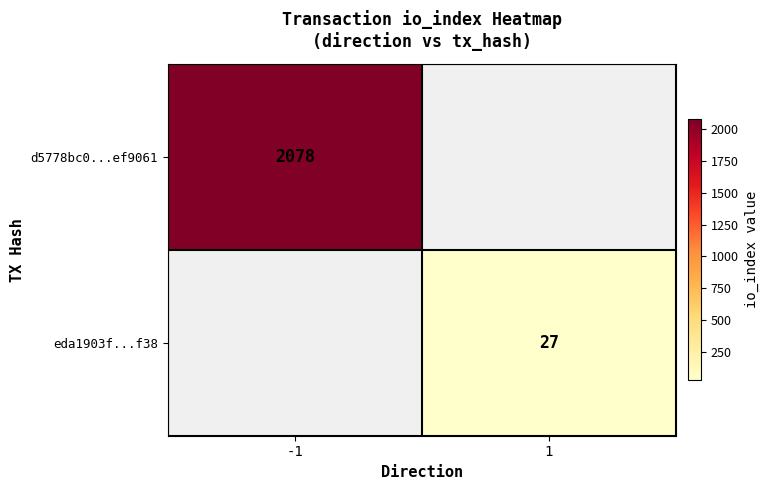

The d5778bc0...ef9061 series shows 3381 at -1. True or false?

False